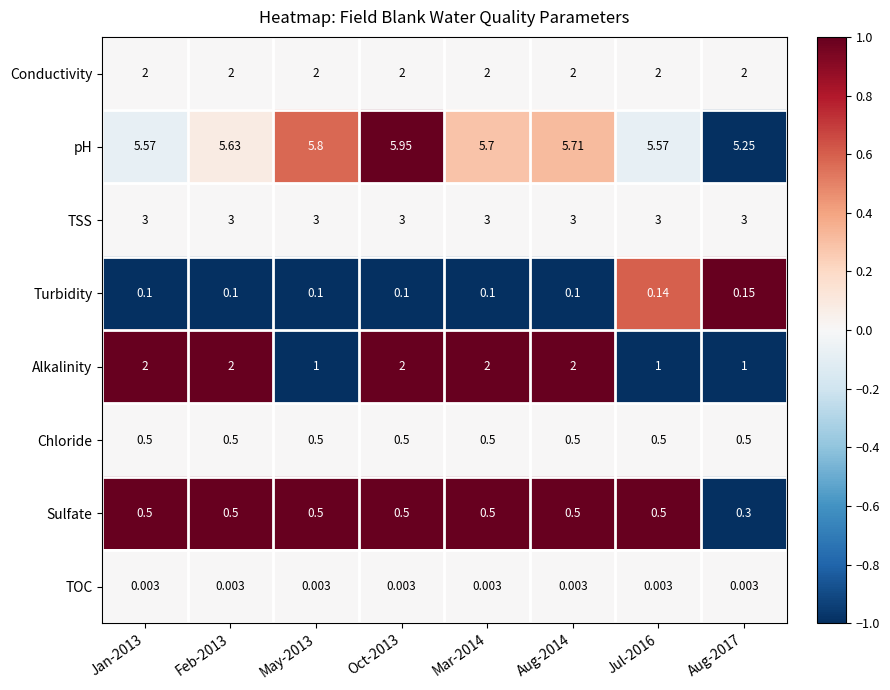

Which series has the widest spread of values?

Alkalinity